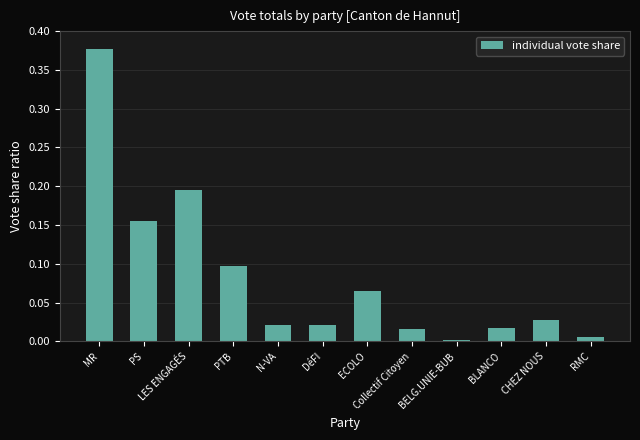

Which has a higher value, ECOLO or DéFI?

ECOLO